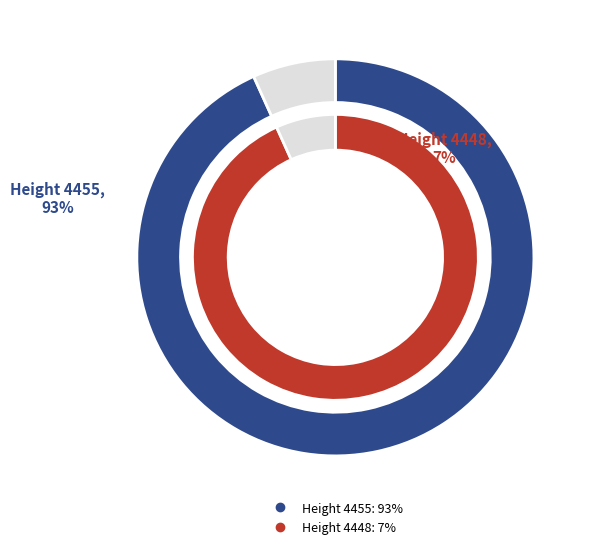

Rank the categories by value from lowest to highest.

4448, 4455